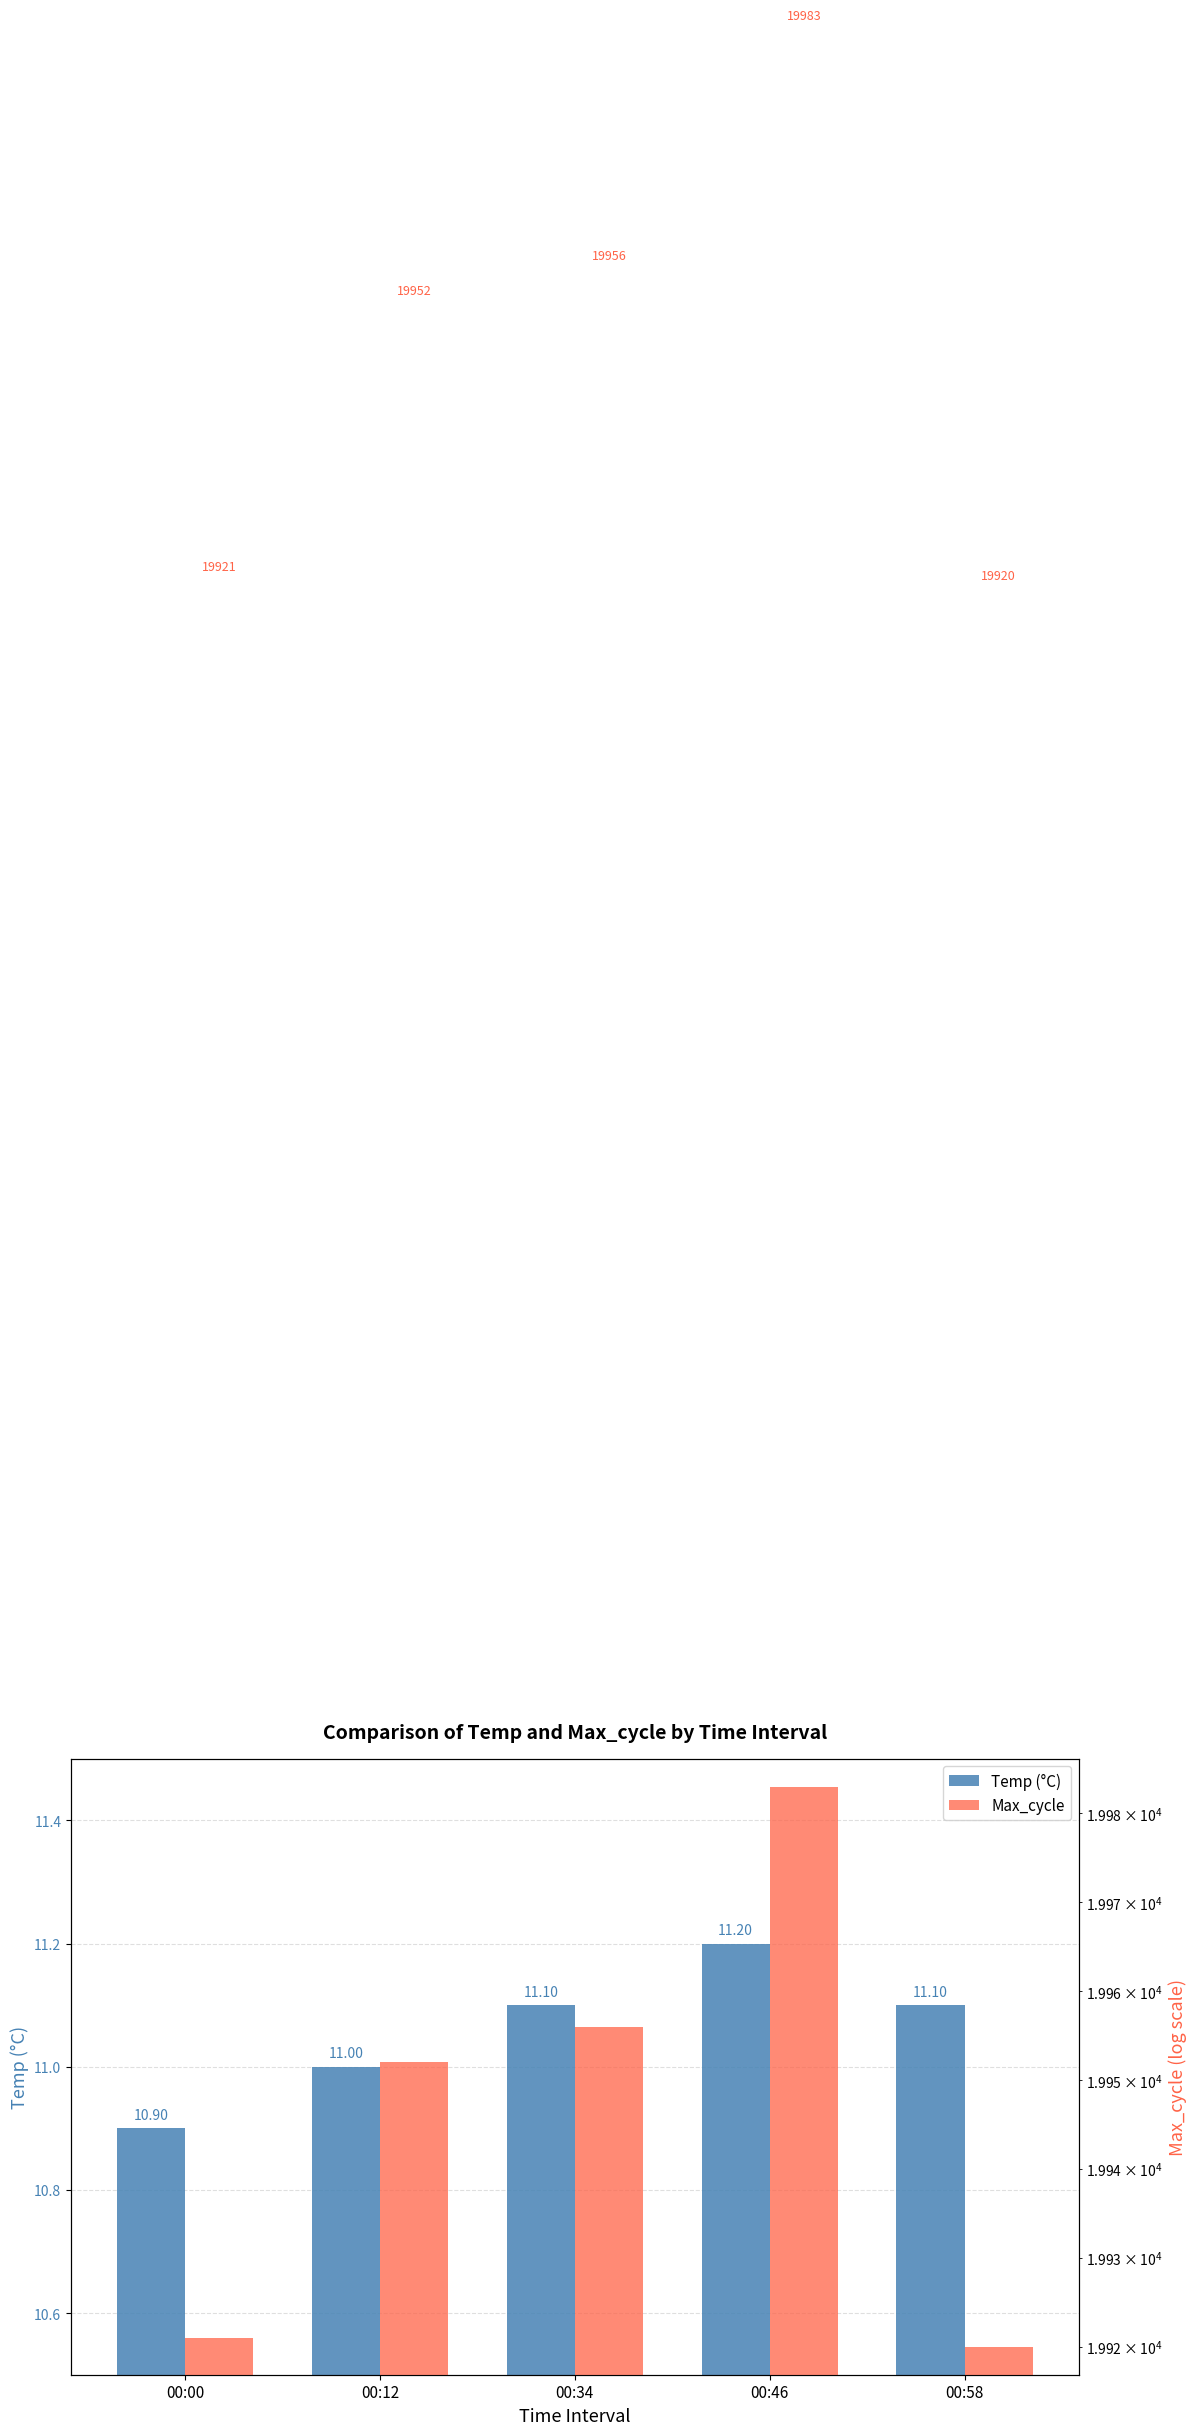

What is the difference between the Max_cycle values at 00:34 and 00:00?

35.0